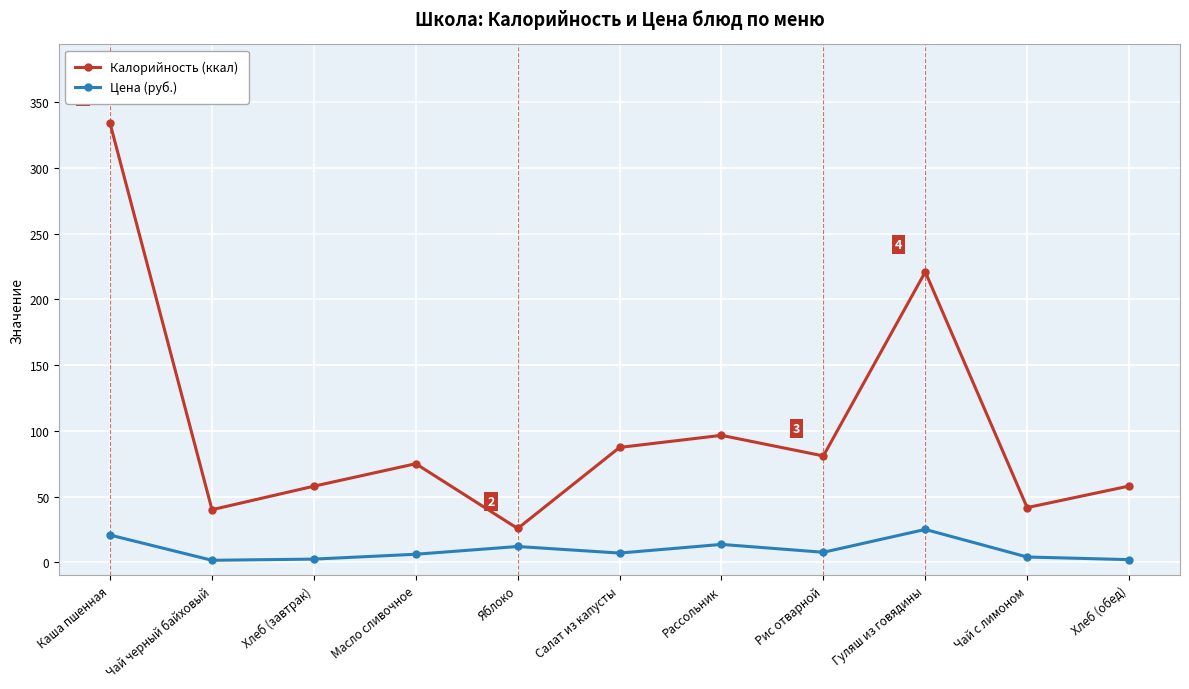

How many categories are shown in the chart?

11